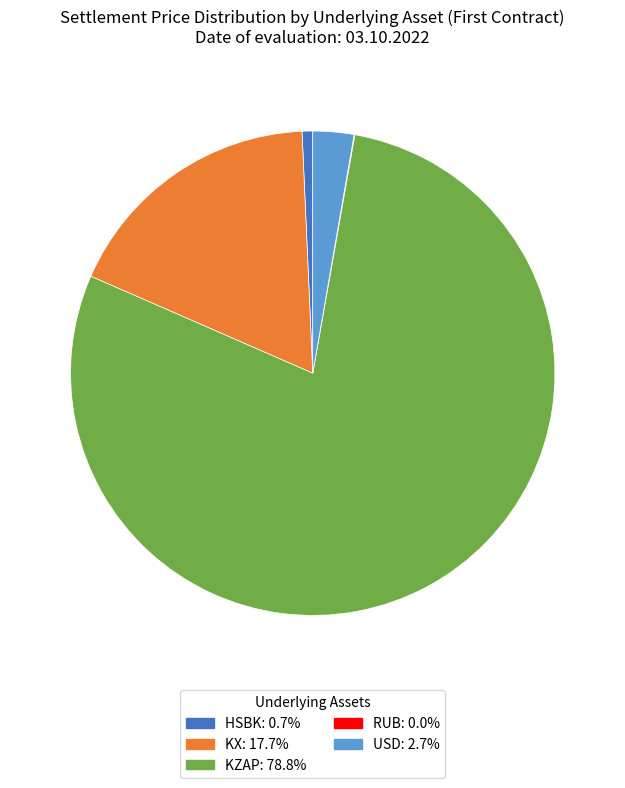

What is the majority slice?

KZAP